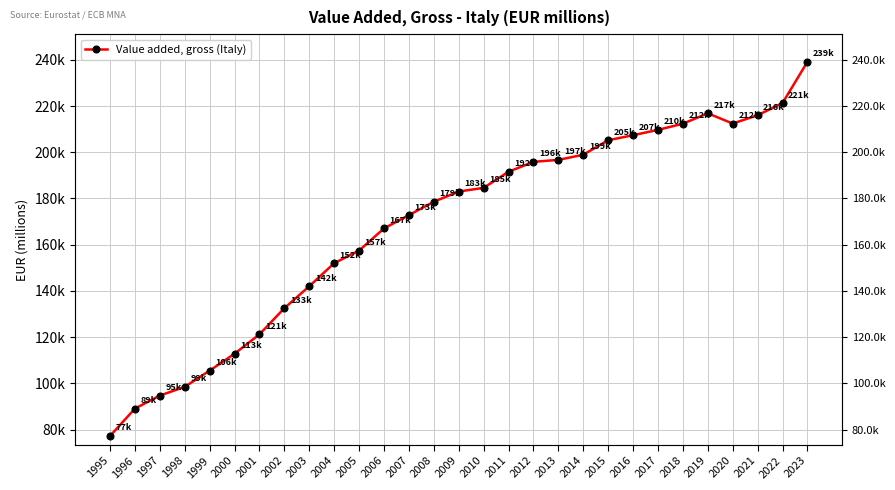

How many data points are less than 183014?

14